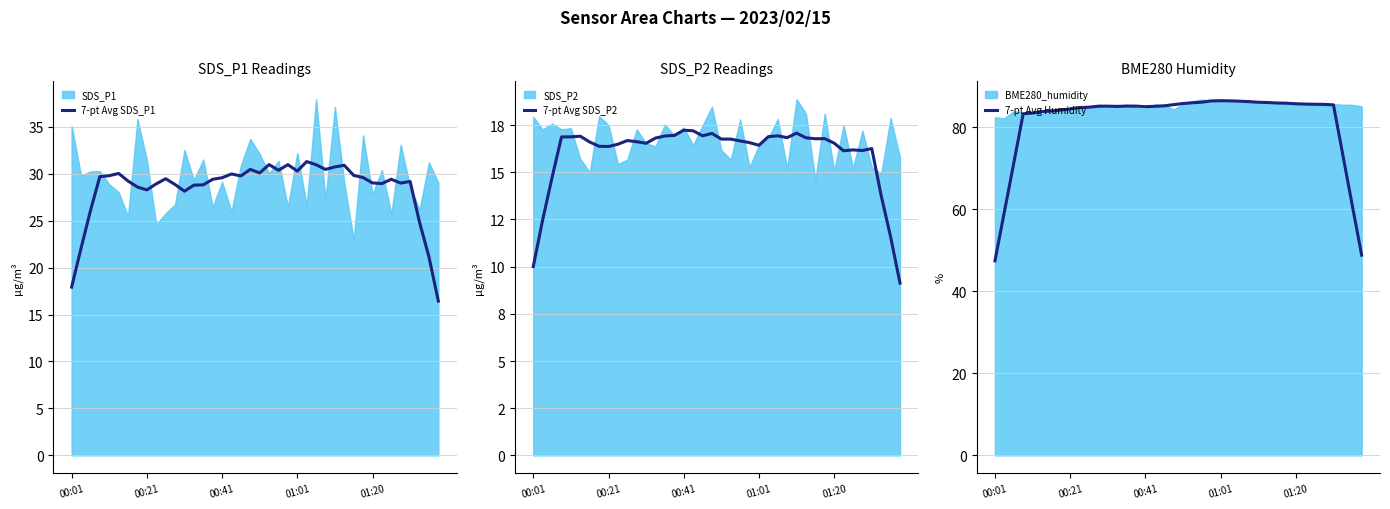

In 7-pt Avg Humidity, how many points are lower than both neighbors (excluding endpoints)?

2